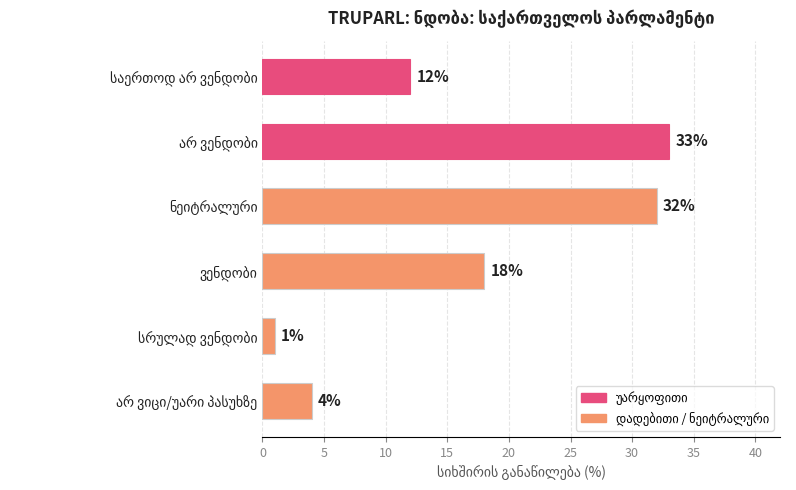

What is the sum of all values?

100